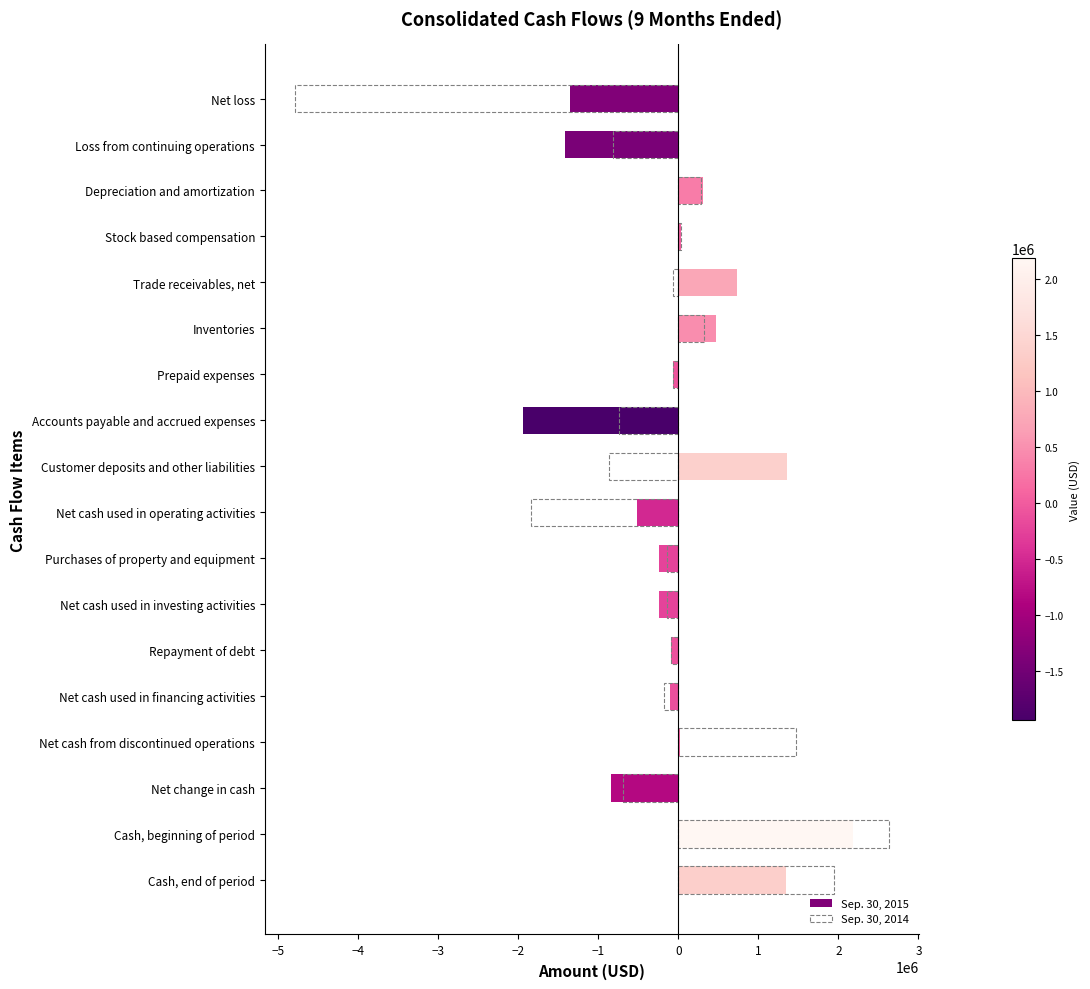

What is the difference between the second highest and minimum values in the Sep. 30, 2015 series?

3300690